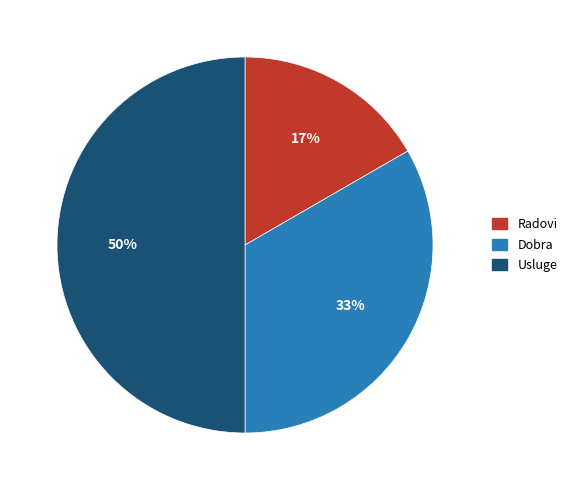

Does Dobra account for over 50% of the chart?

No